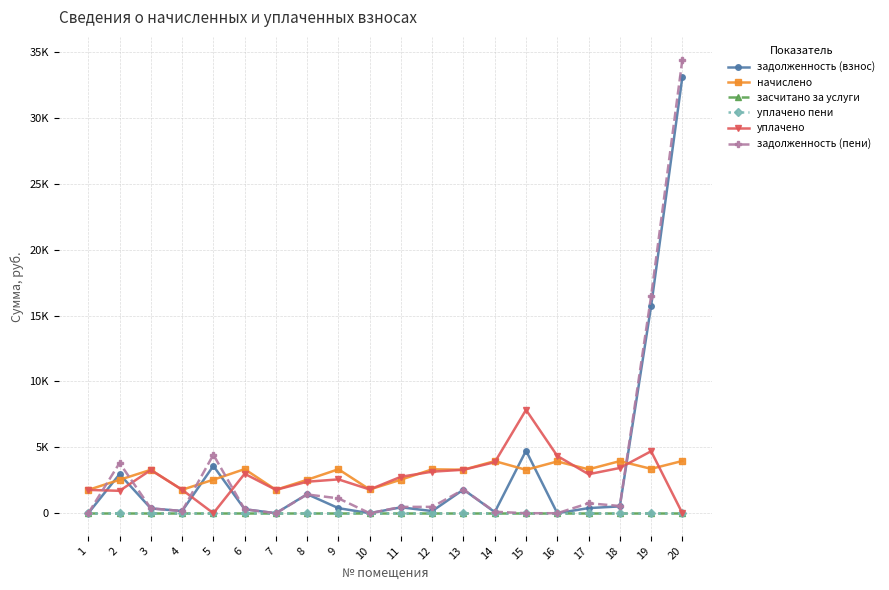

Is the value of начислено at 14 greater than the value of задолженность (взнос) at 15?

No